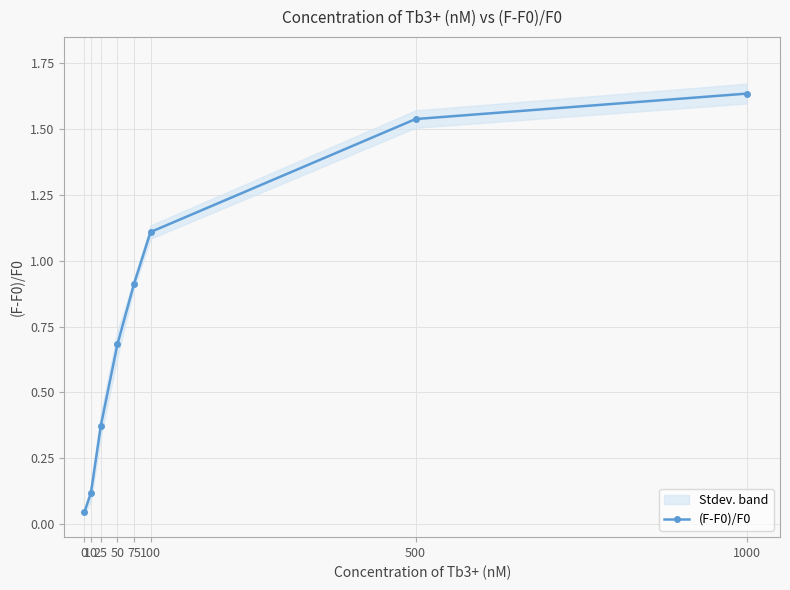

List the labels in order of value, smallest first.

0, 10, 25, 50, 75, 100, 500, 1000